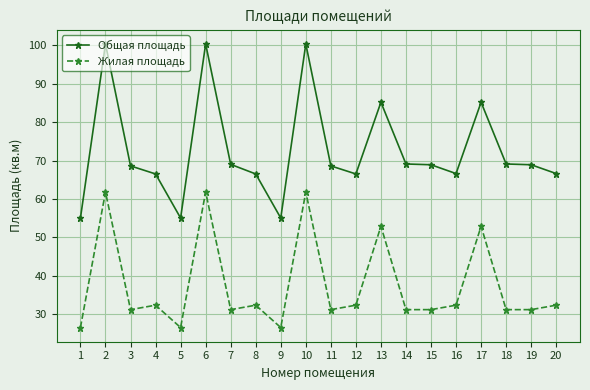

What is the minimum value for Общая площадь?

55.0